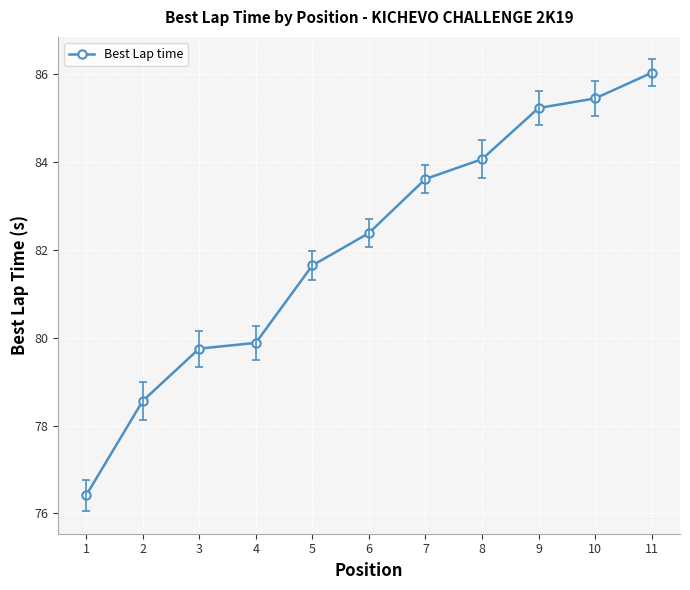

What is the change in value from 6 to 8?

+1.7